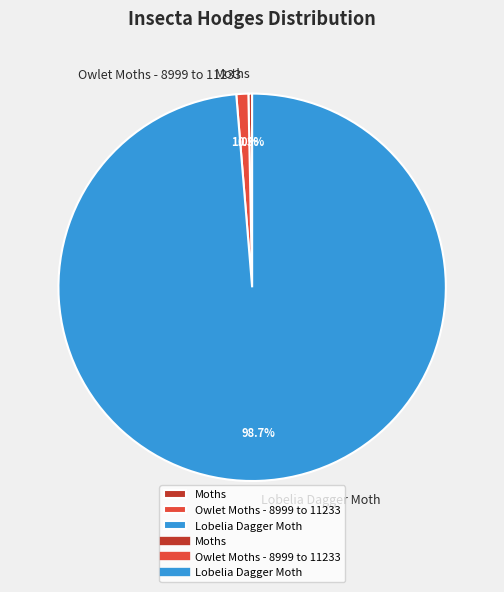

Rank the categories by value from lowest to highest.

Moths, Owlet Moths - 8999 to 11233, Lobelia Dagger Moth